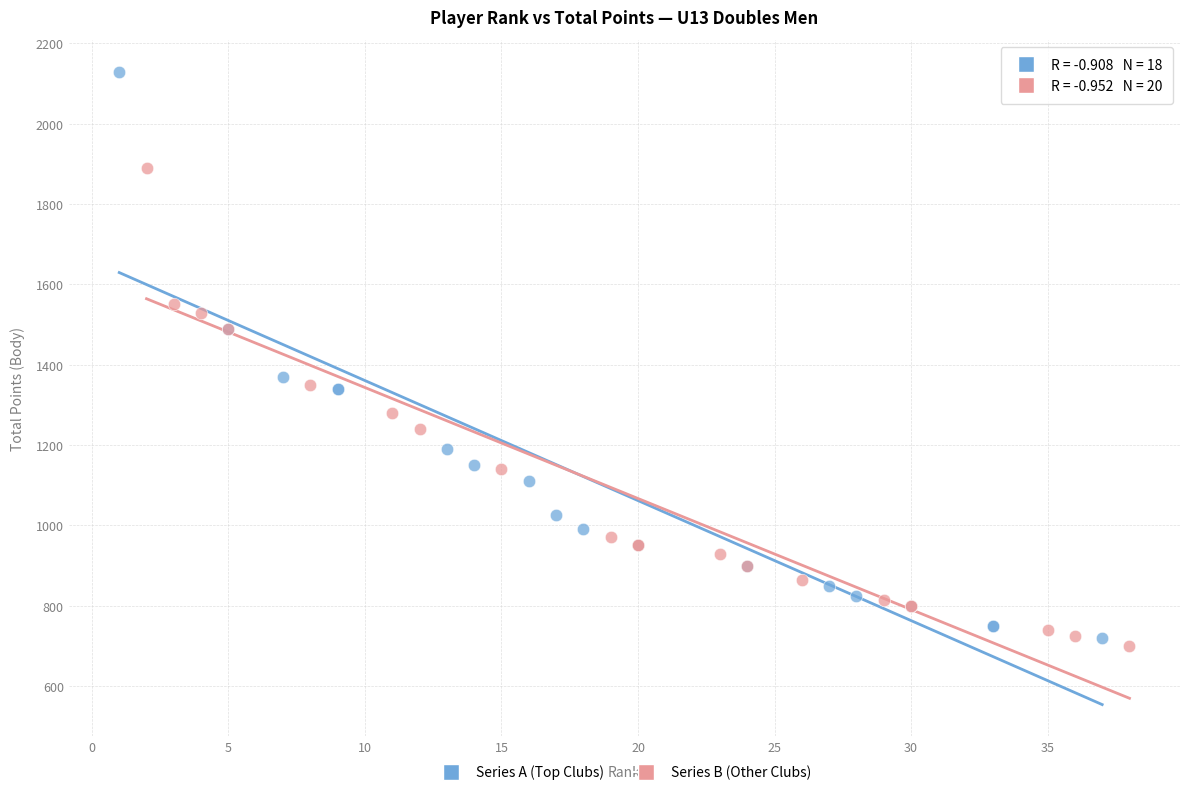

Which series contains the highest Y value?

Series A (Top Clubs)